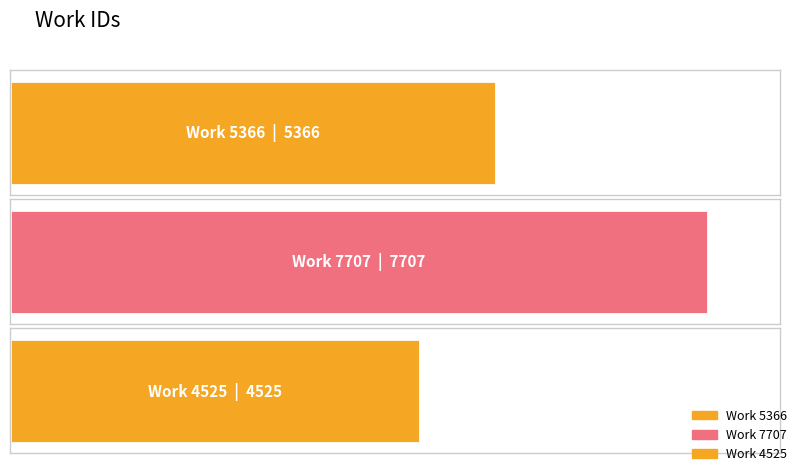

What is the average value?

5866